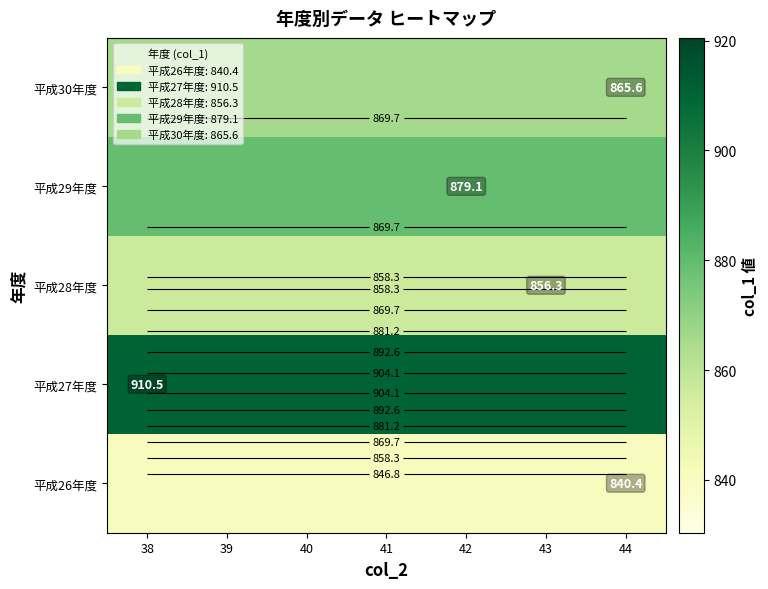

At which category is the sum across all series the highest?

38